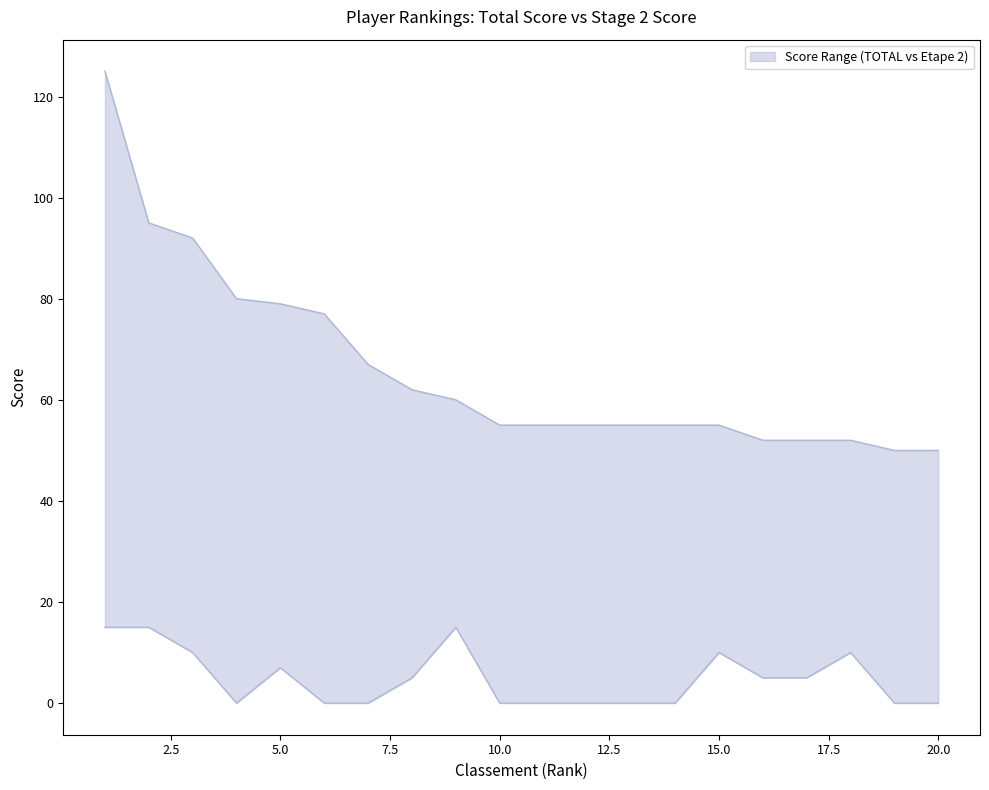

True or false: TOTAL and Etape 2 intersect in this chart.

False